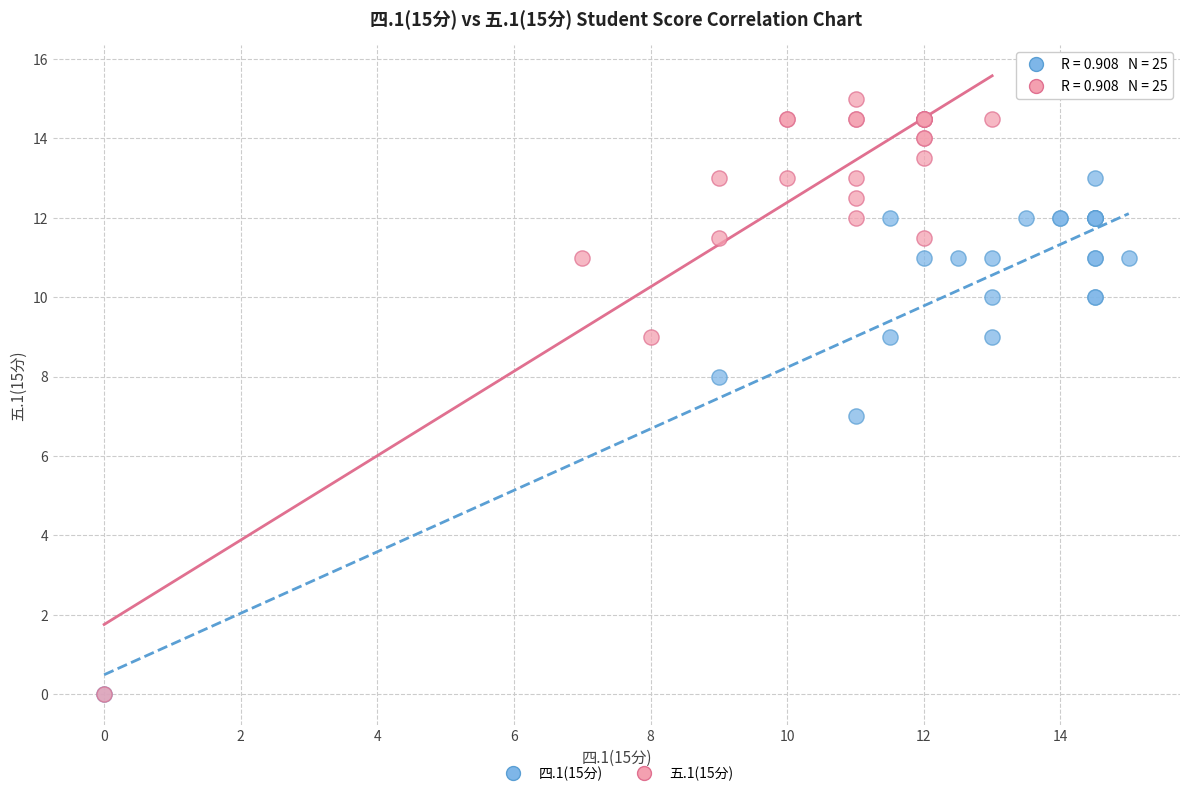

Which series reaches the maximum Y coordinate?

五.1(15分)